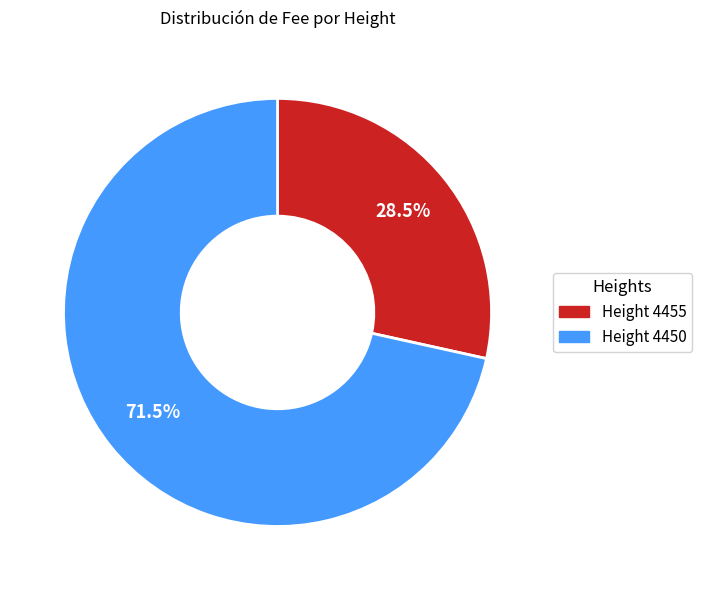

Is there any slice that represents more than half of the pie?

Yes